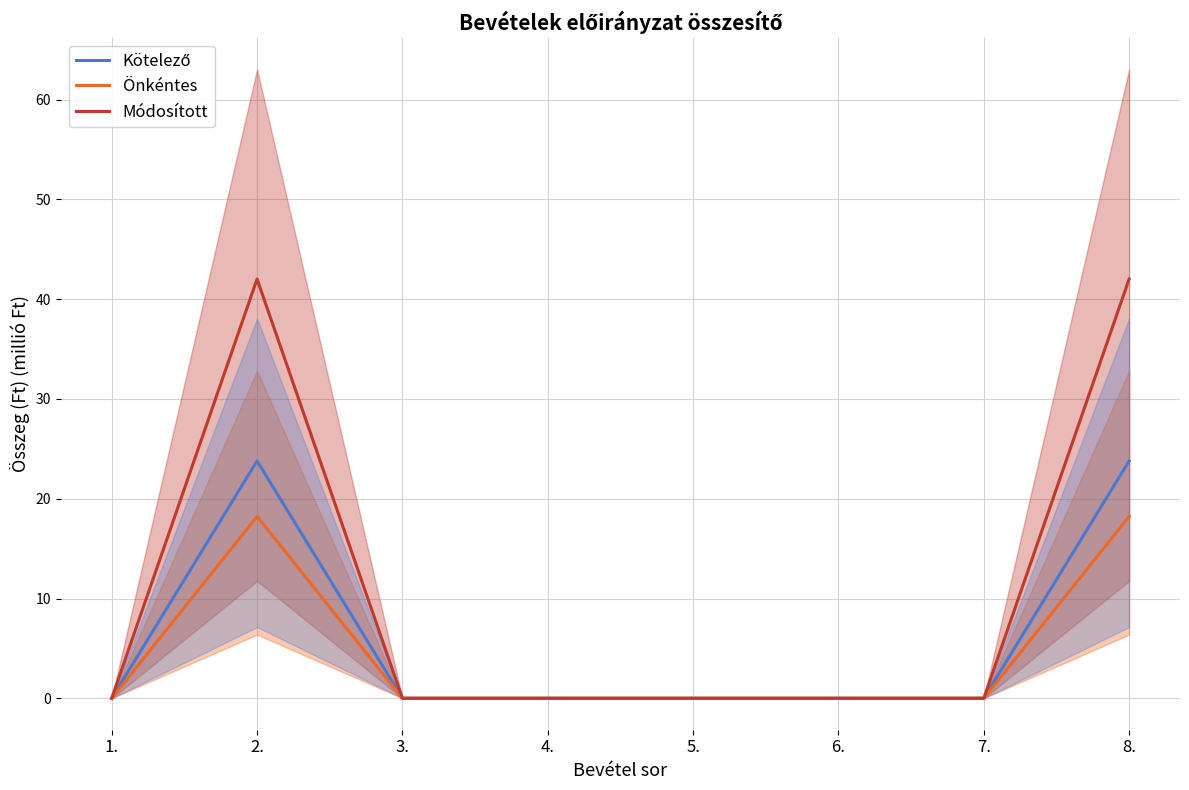

True or false: Kötelező has a value of 0.0 at 3..

True